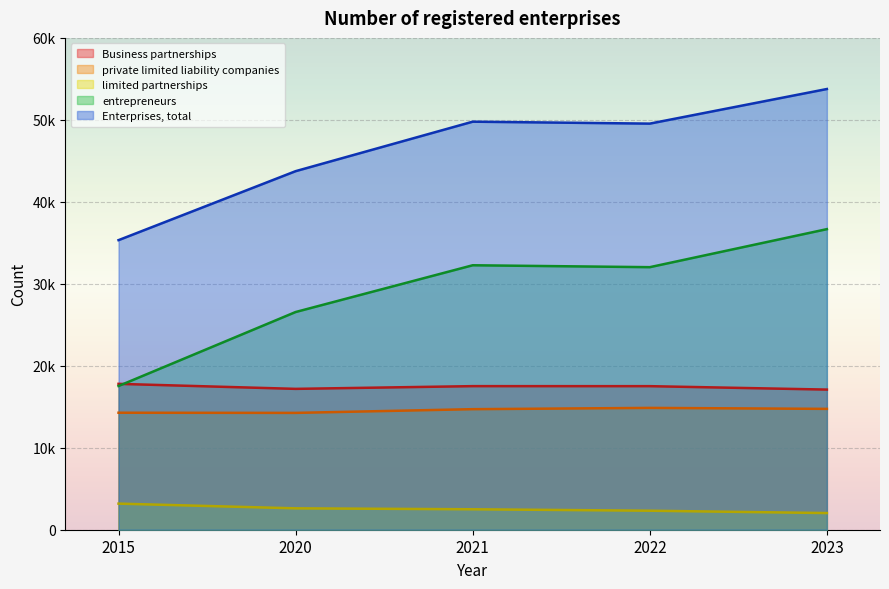

What is the difference between the highest and lowest values at 2022?

47223